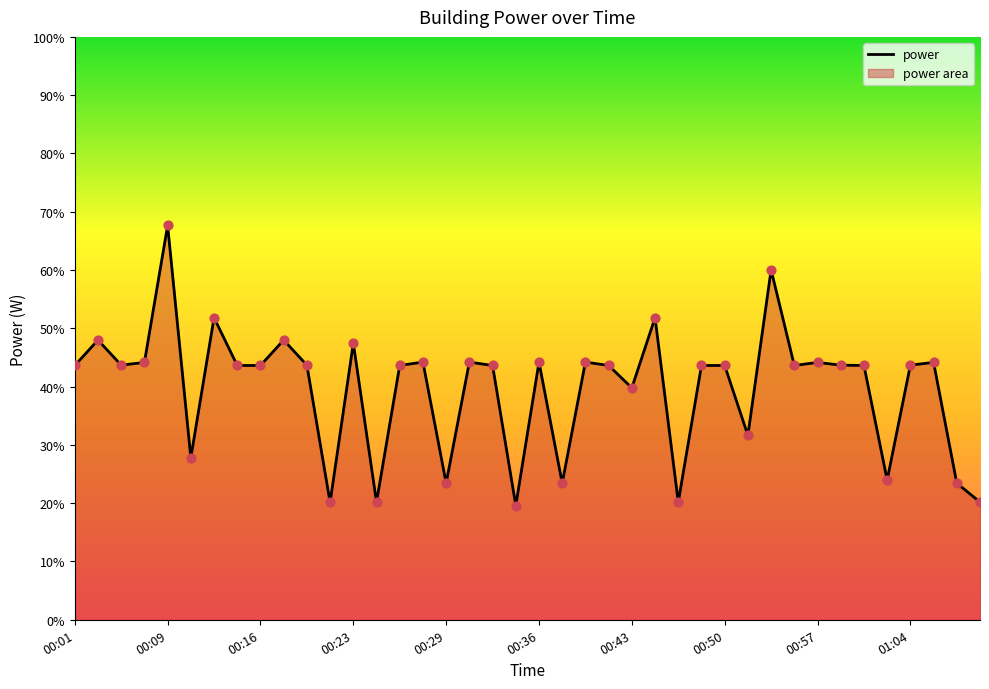

What is the change in value from 00:43 to 00:57?

+4.8